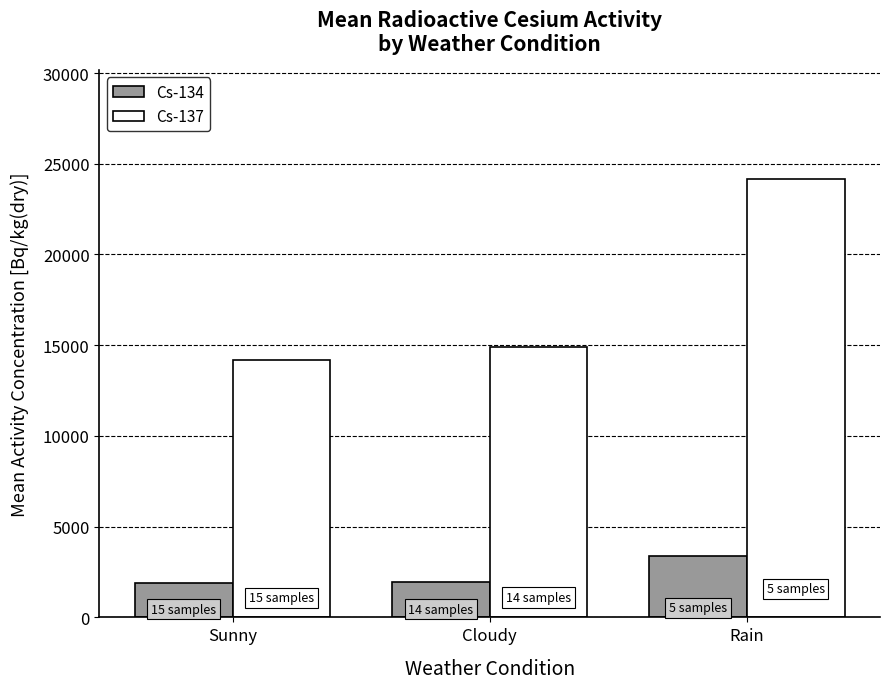

Between Cloudy and Rain, which series saw the biggest shift?

Cs-137